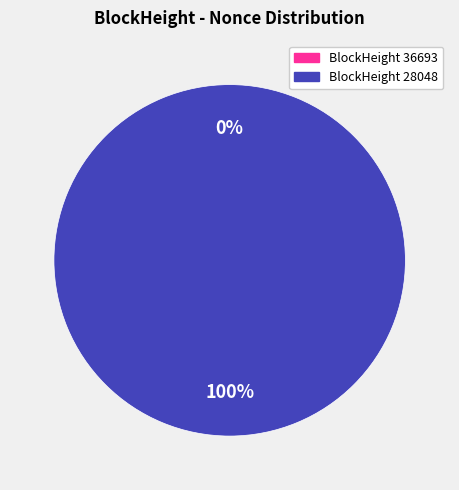

Does 36693 represent more than half of the total?

No